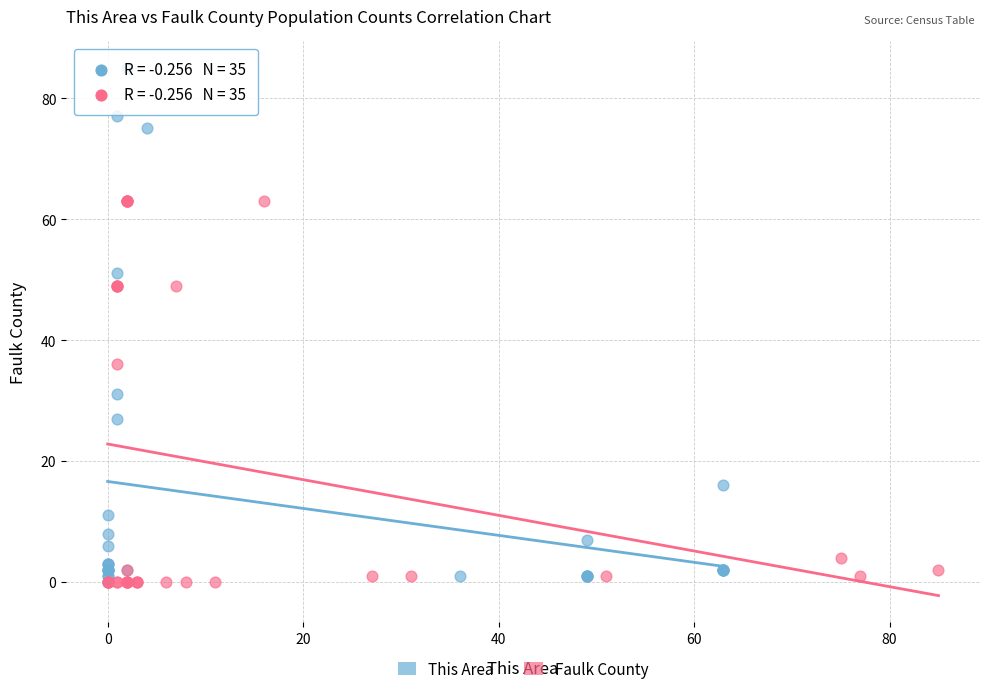

What are all the series names shown in the legend?

This Area, Faulk County